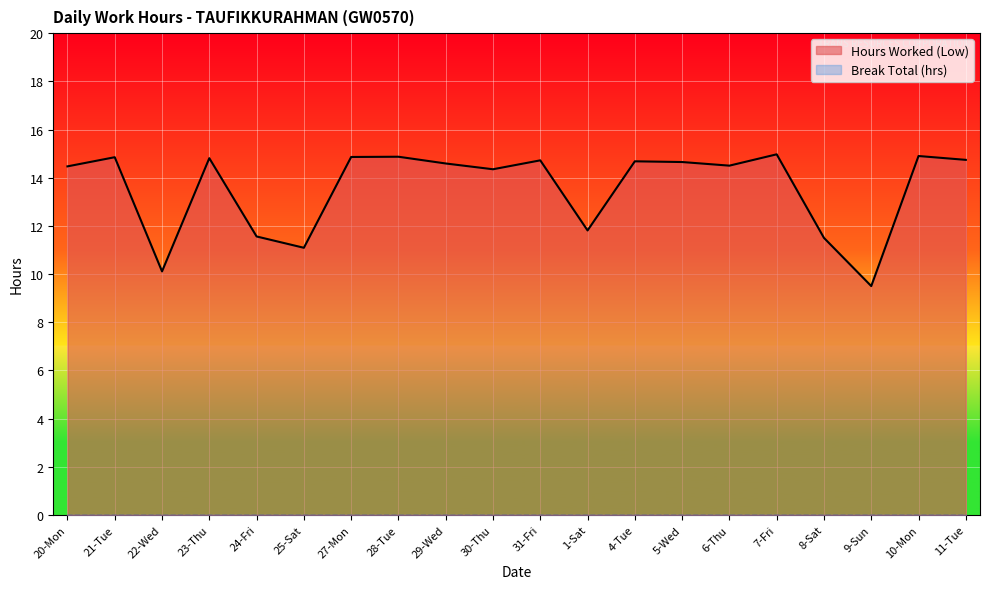

How many lines are shown in the chart?

2